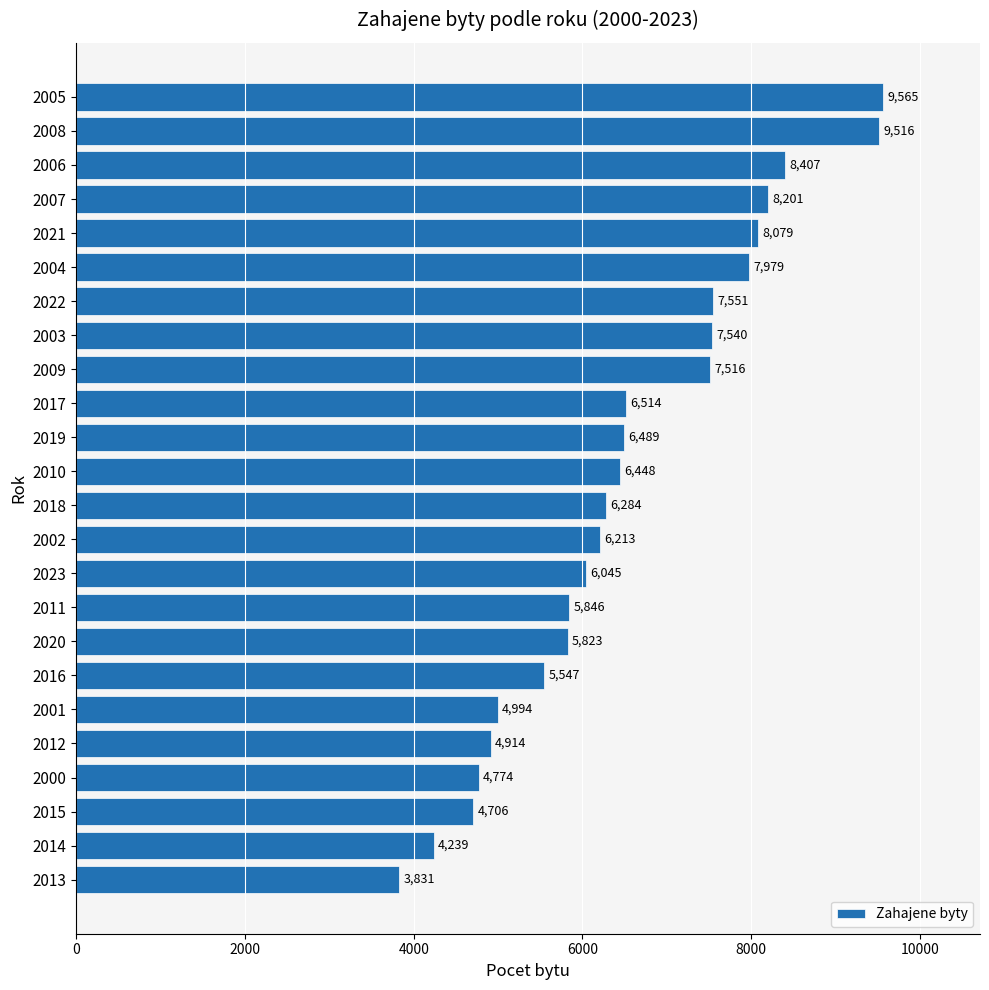

The value at 2021 is 8079. True or false?

True